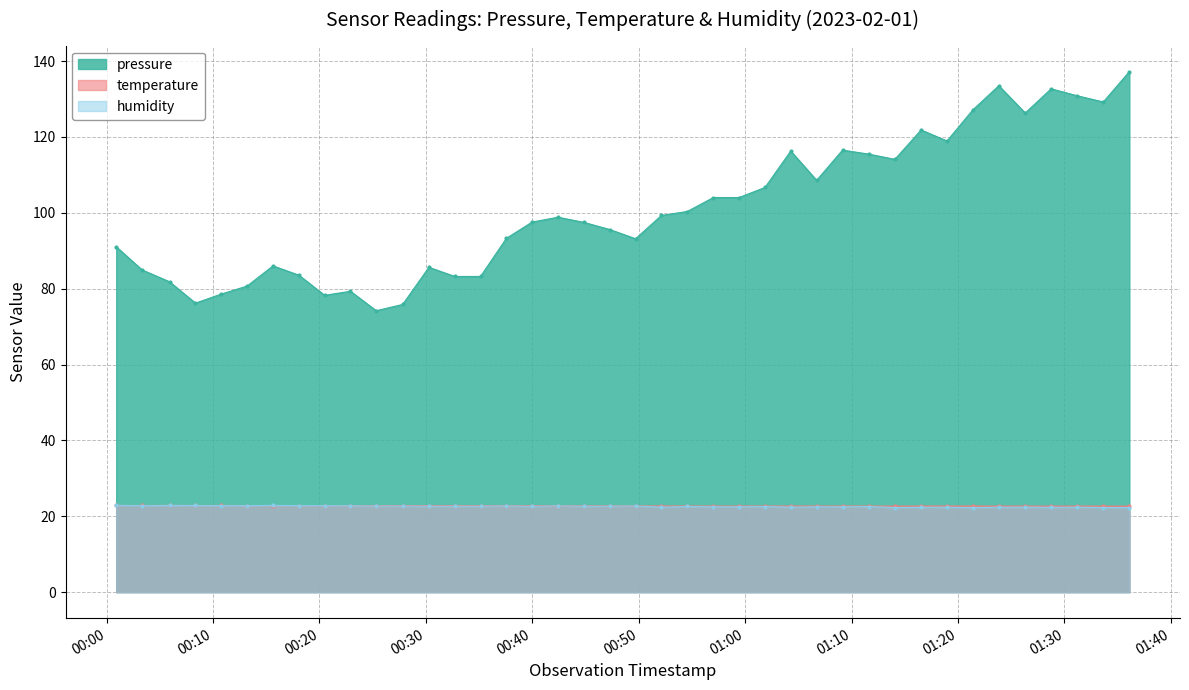

What is the lowest value of the humidity series?

22.3